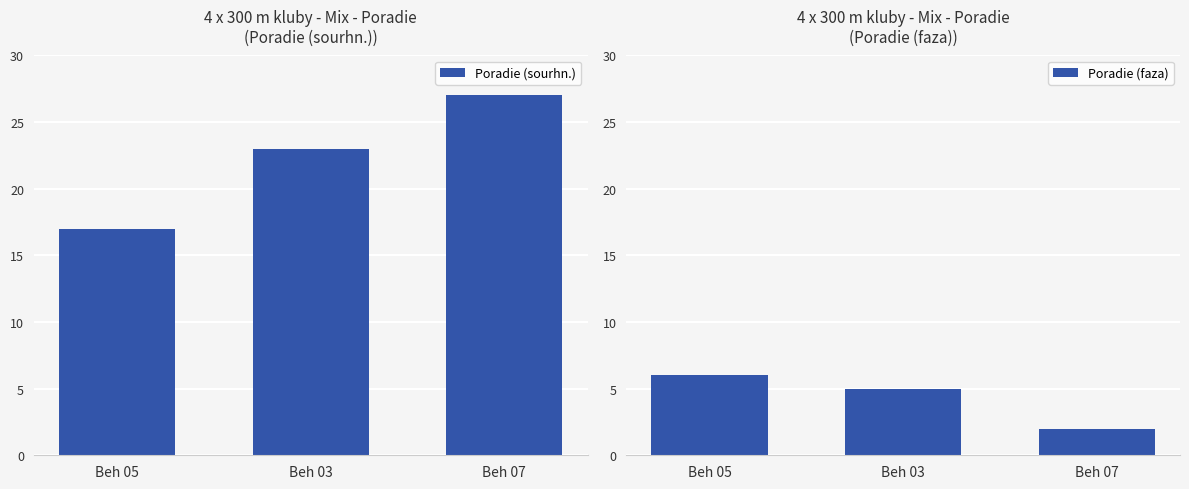

List the labels in order of Poradie (sourhn.) value, smallest first.

Beh 05, Beh 03, Beh 07